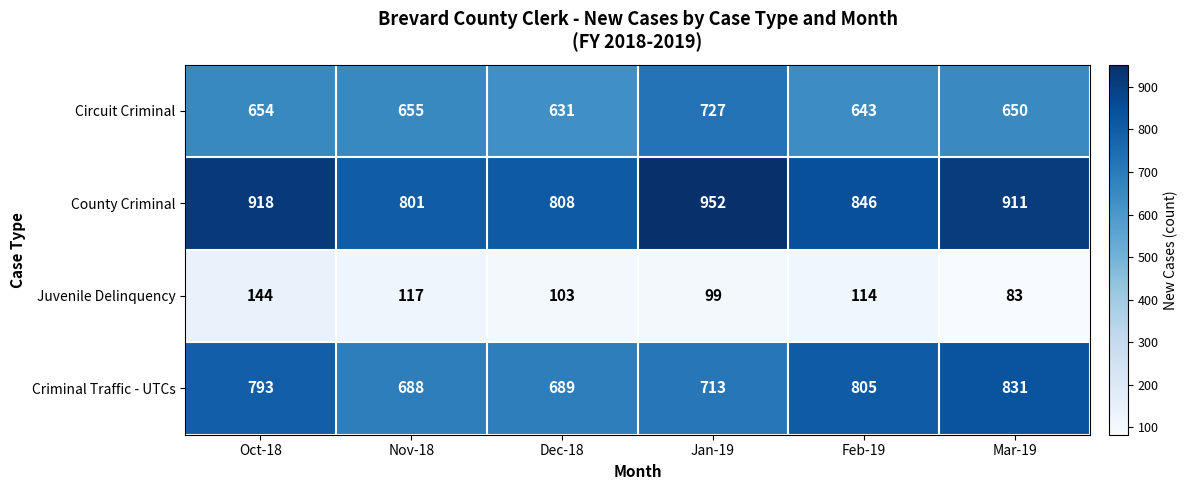

What is the sum of the County Criminal values at Jan-19 and Oct-18?

1870